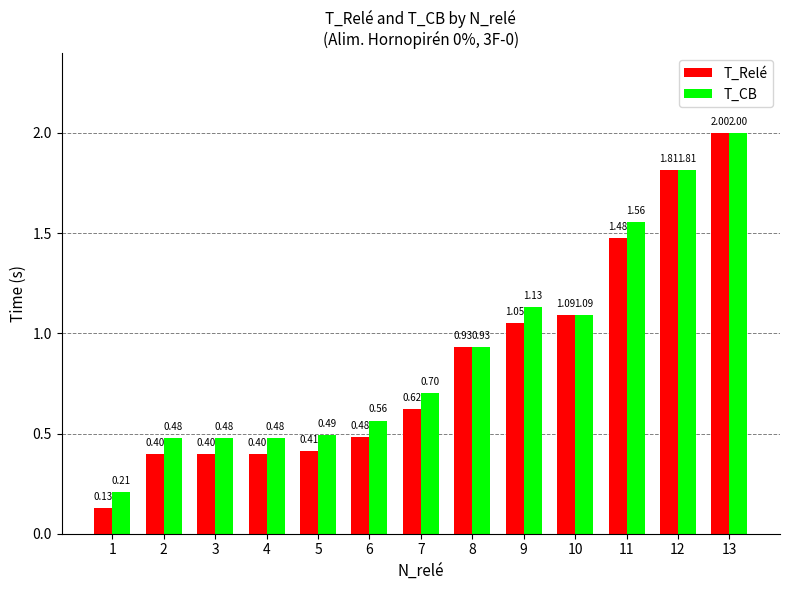

How many bars are there in each group?

2